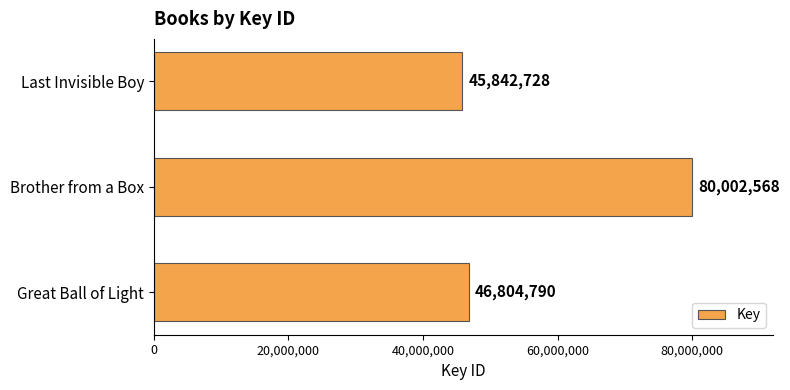

What is the sum of the values at Brother from a Box and Great Ball of Light?

126807358